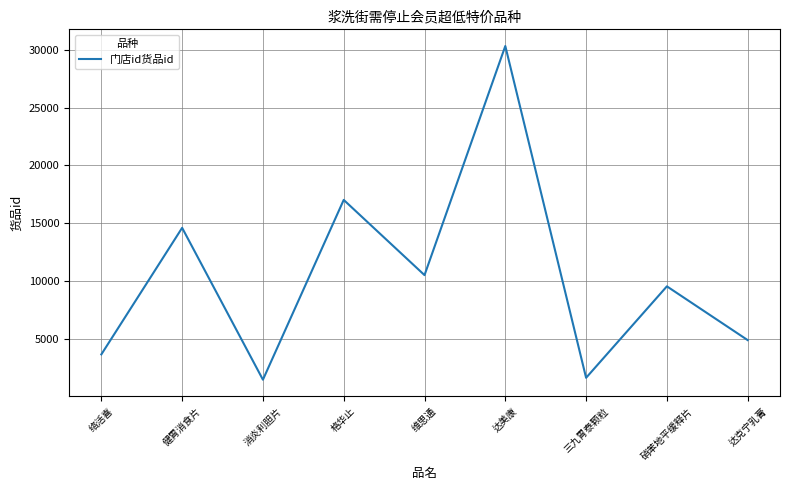

Read the value at 达克宁乳膏.

4897